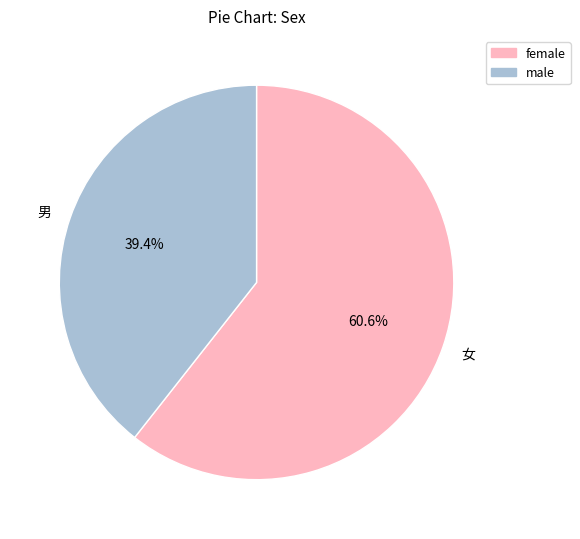

Rank the categories by value from lowest to highest.

男, 女